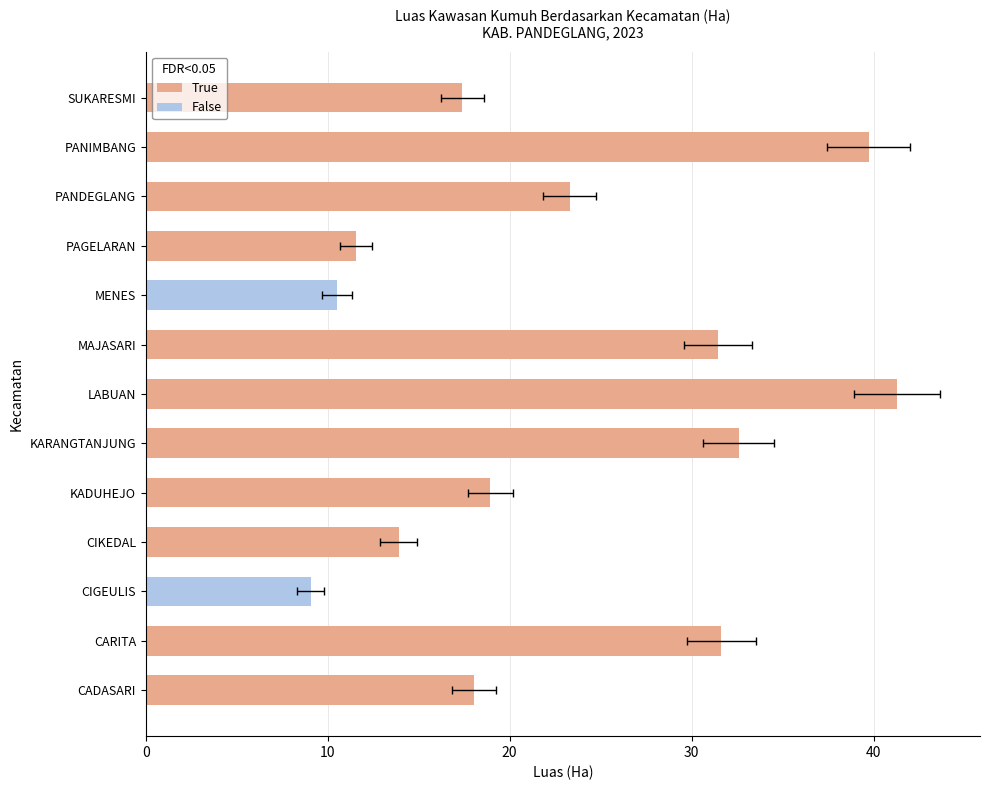

Which has a higher value, LABUAN or PAGELARAN?

LABUAN